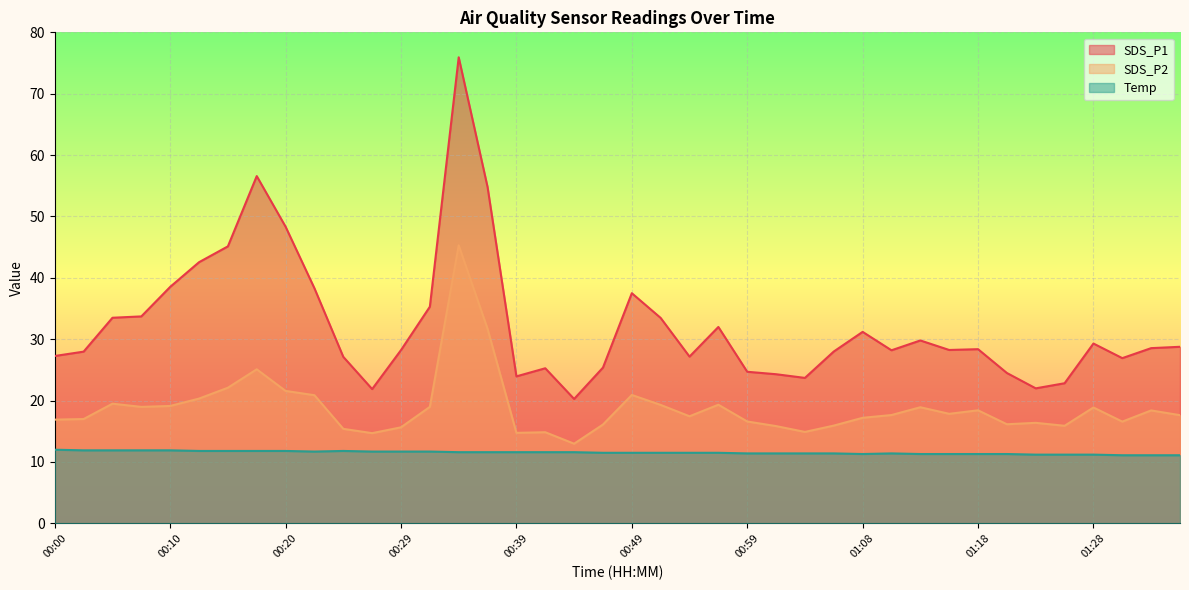

Rank the series at 00:17 from highest to lowest value.

SDS_P1, SDS_P2, Temp